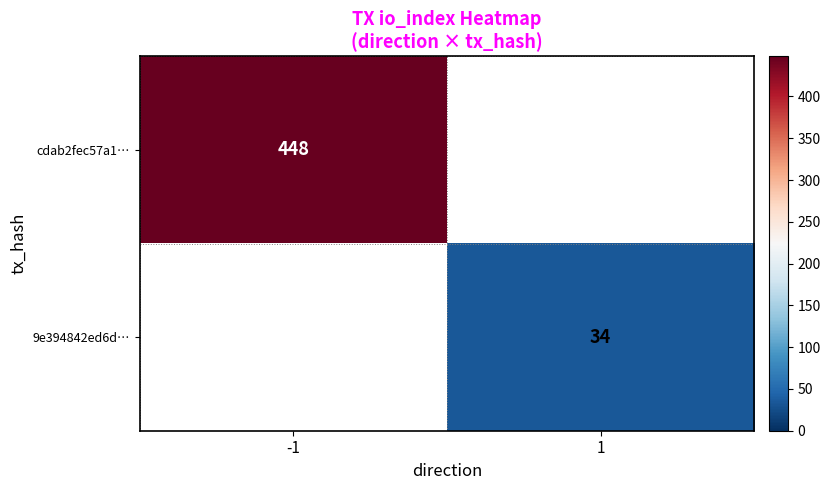

The value of 9e394842ed6d… at 1 is 34. True or false?

True